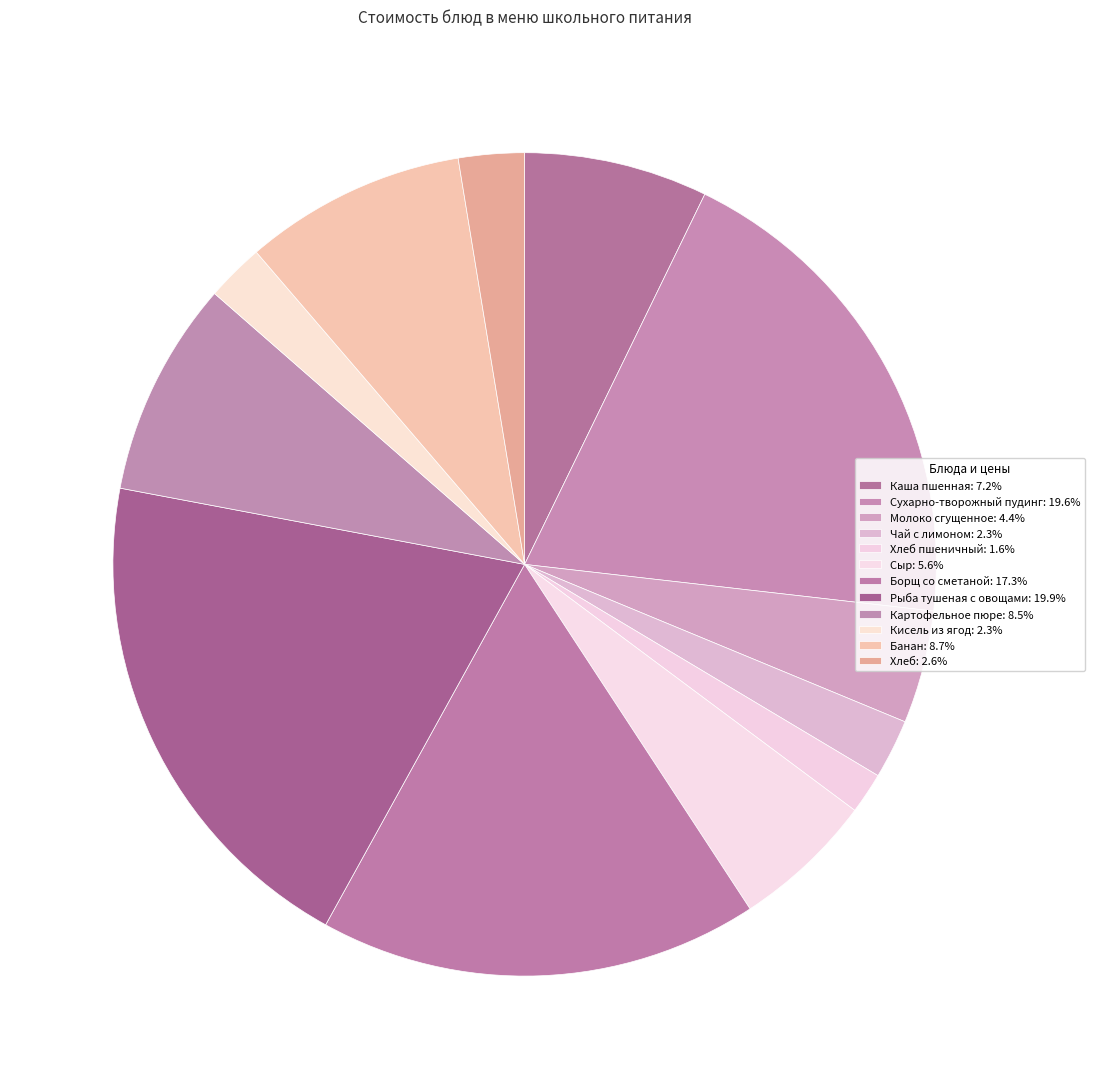

How many segments does this pie chart have?

12